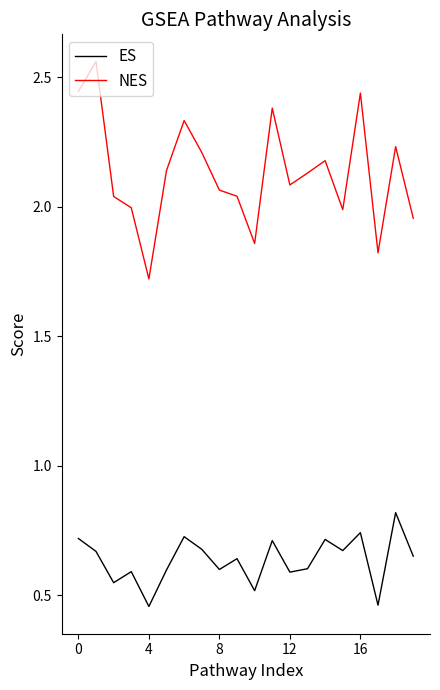

What is the difference between the maximum and minimum values in the ES series?

0.4